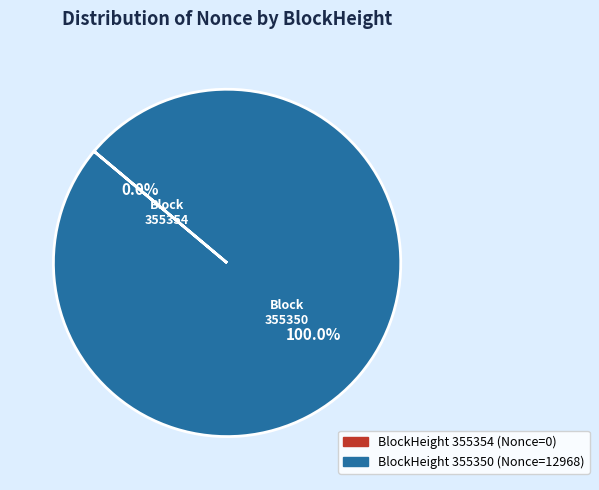

To the nearest percent, what is the average slice percentage?

50%